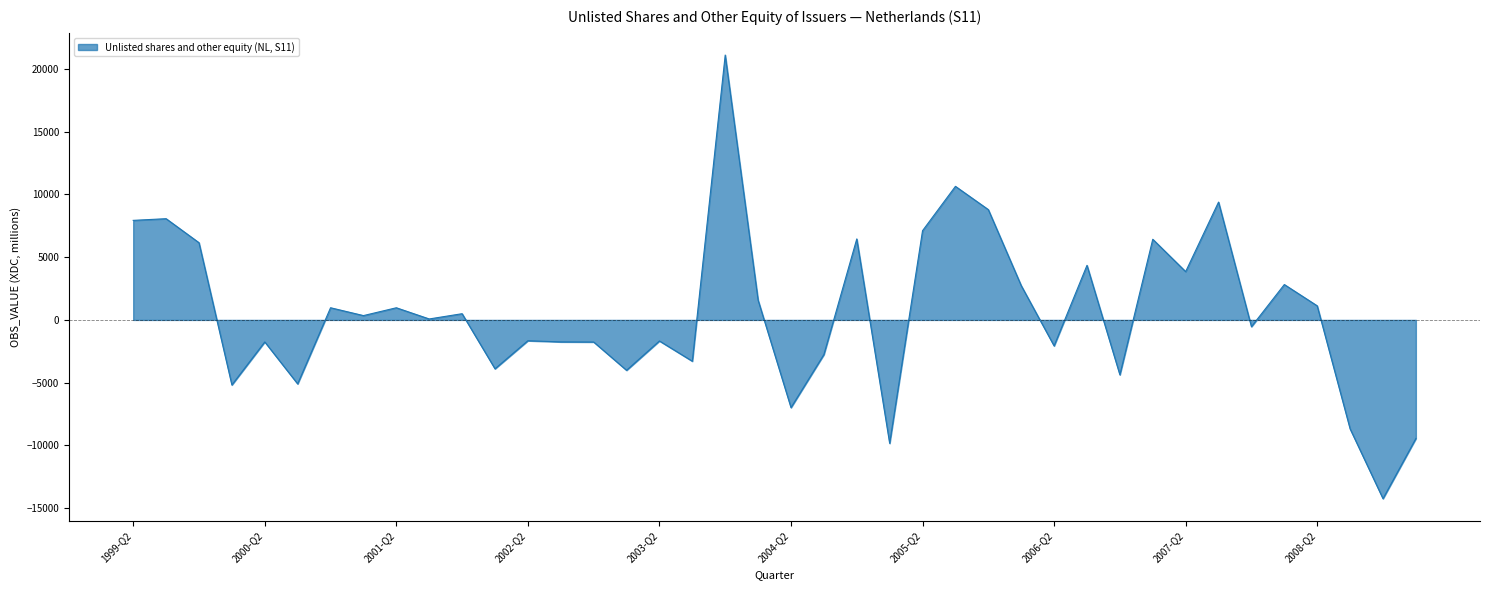

What is the smallest value displayed?

-14244